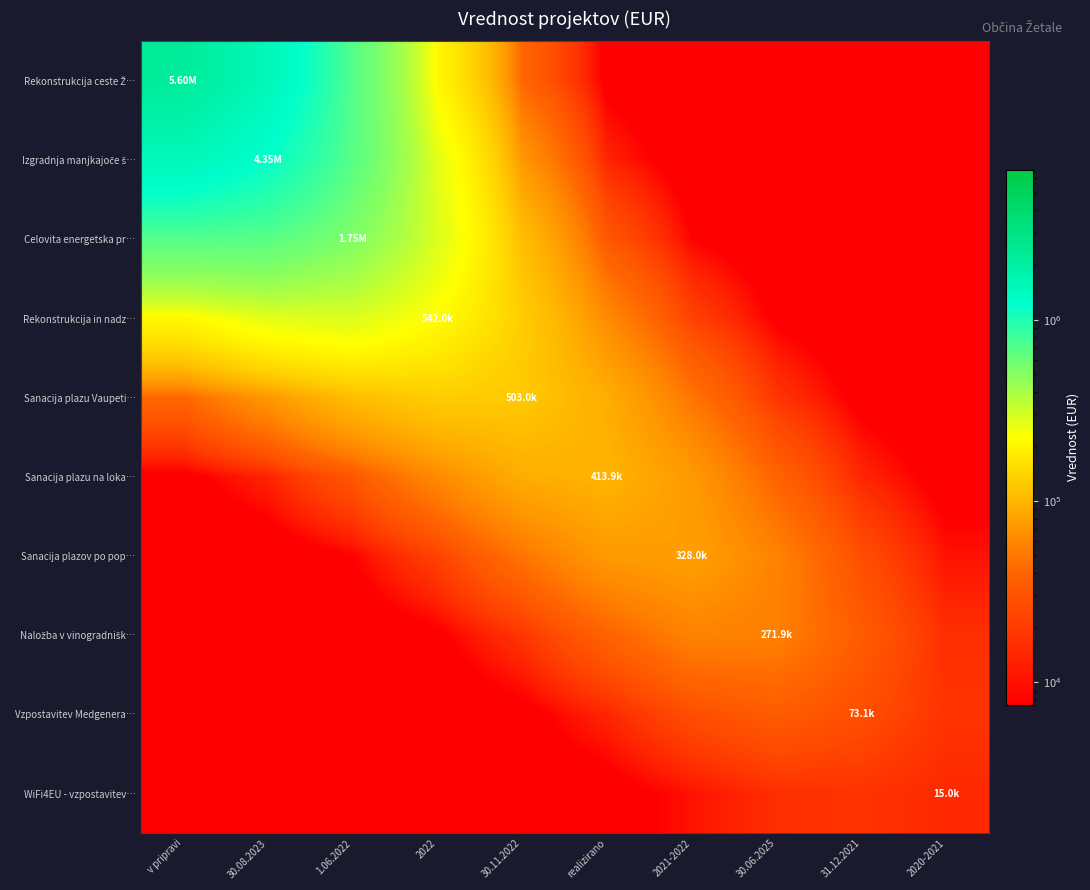

At which category is the sum across all series the highest?

v pripravi